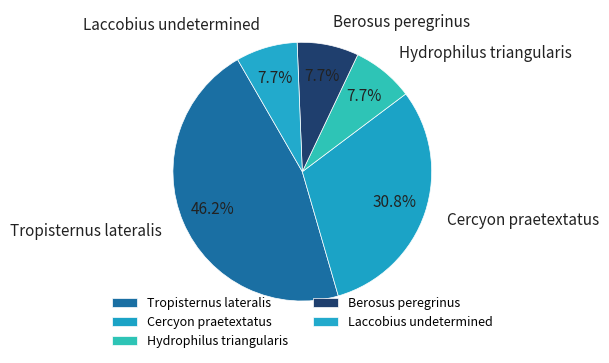

What percentage is NOT represented by Cercyon praetextatus?

69.2%